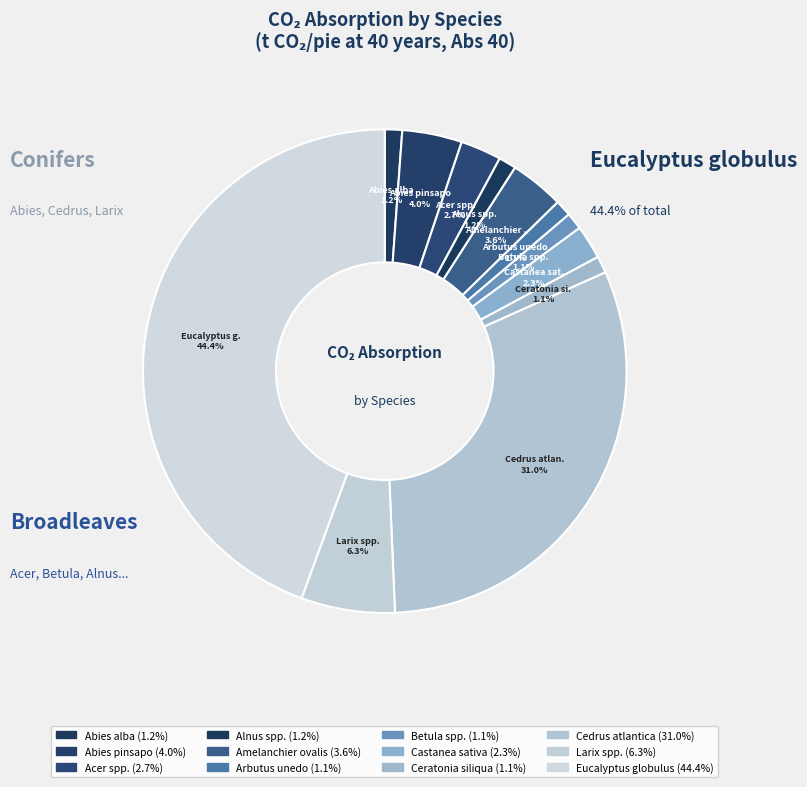

The Arbutus unedo slice represents 1% of the pie. True or false?

True